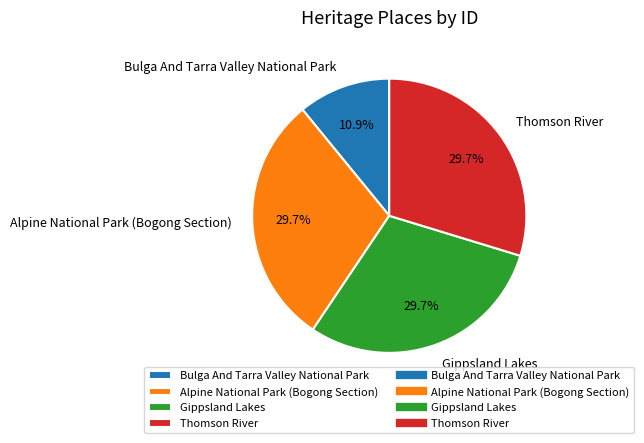

To the nearest percent, what is the difference between the largest and smallest slice percentages?

19%